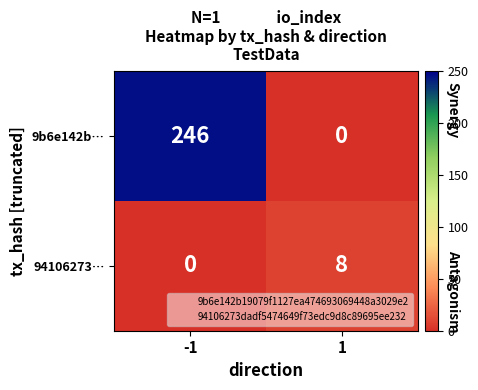

True or false: 94106273… has a value of 12 at 1.

False